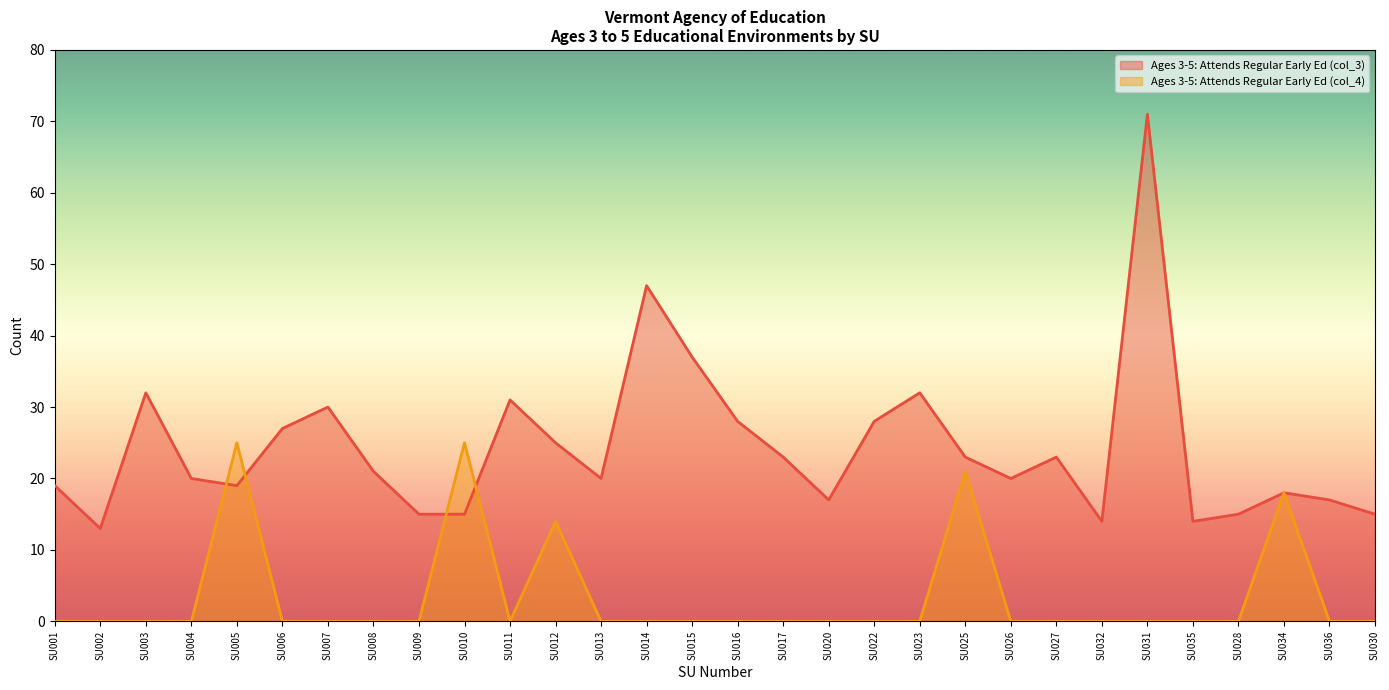

Reading left to right, transcribe all the data shown in this chart.

Ages 3-5: Attends Regular Early Ed (col_3): 19	13	32	20	19	27	30	21	15	15	31	25	20	47	37	28	23	17	28	32	23	20	23	14	71	14	15	18	17	15
Ages 3-5: Attends Regular Early Ed (col_4): 0	0	0	0	25	0	0	0	0	25	0	14	0	0	0	0	0	0	0	0	21	0	0	0	0	0	0	18	0	0